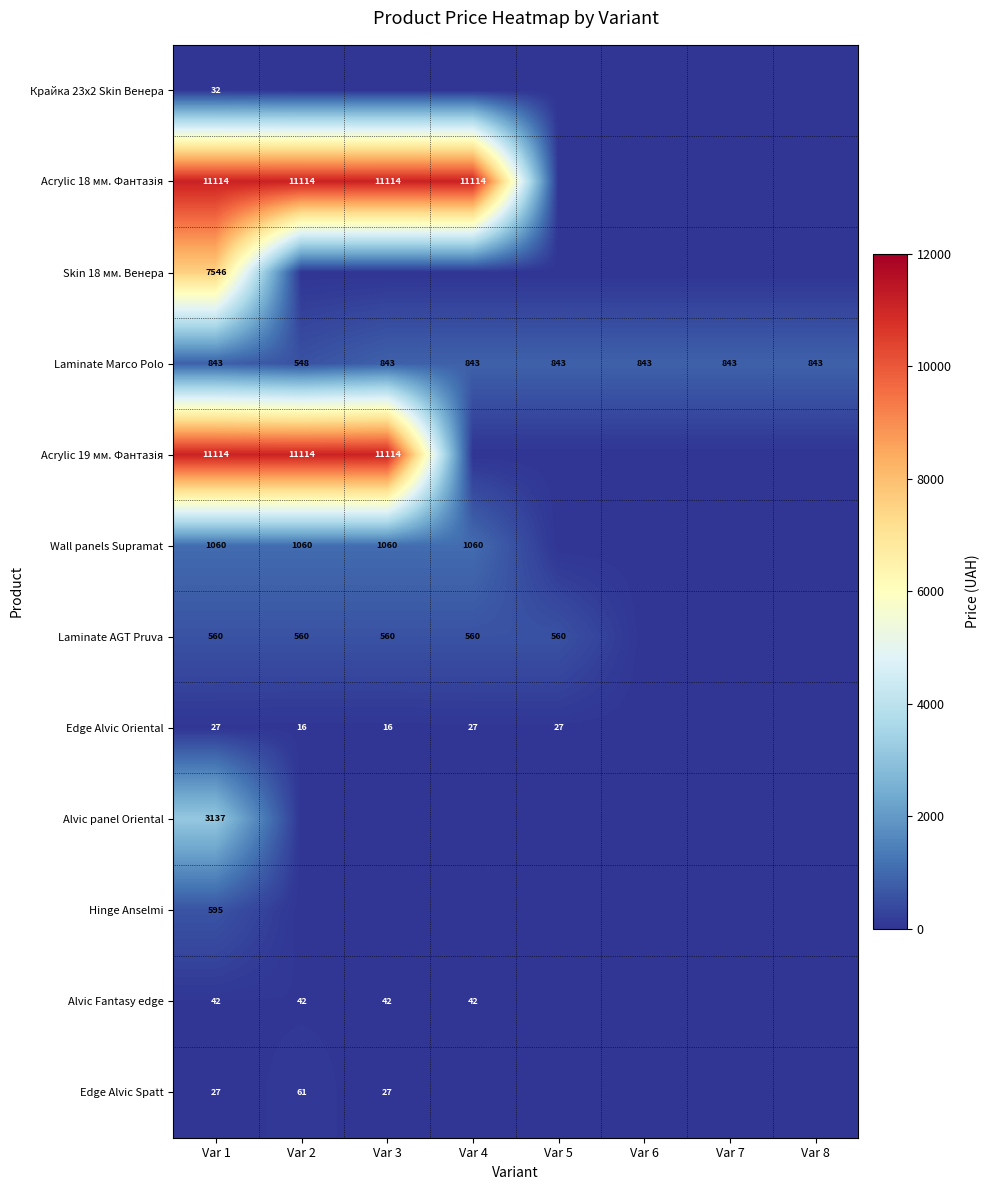

True or false: Laminate Marco Polo has a value of 843 at Var 7.

True